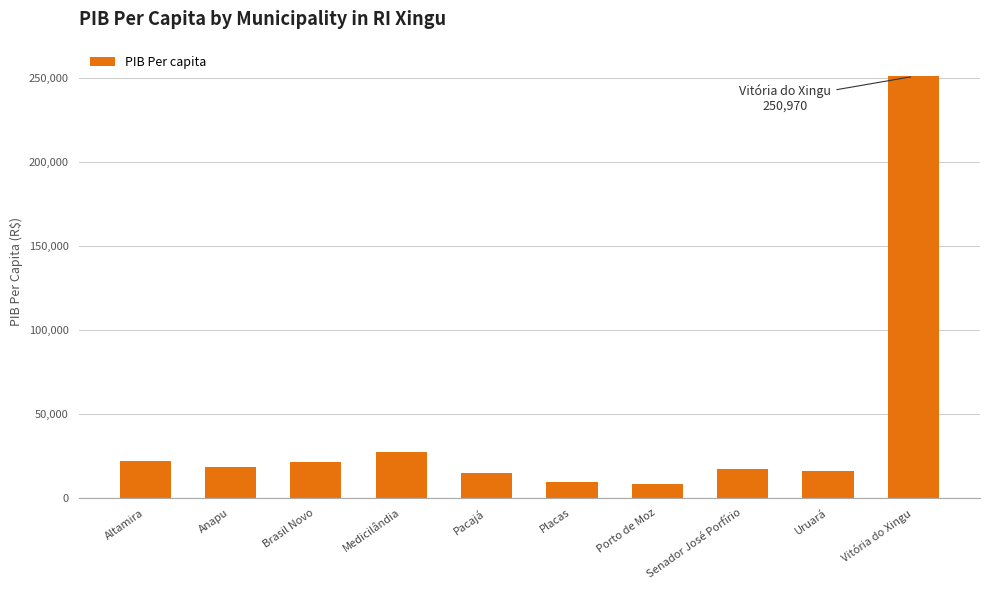

What is the sum of the values at Altamira and Vitória do Xingu?

273014.7